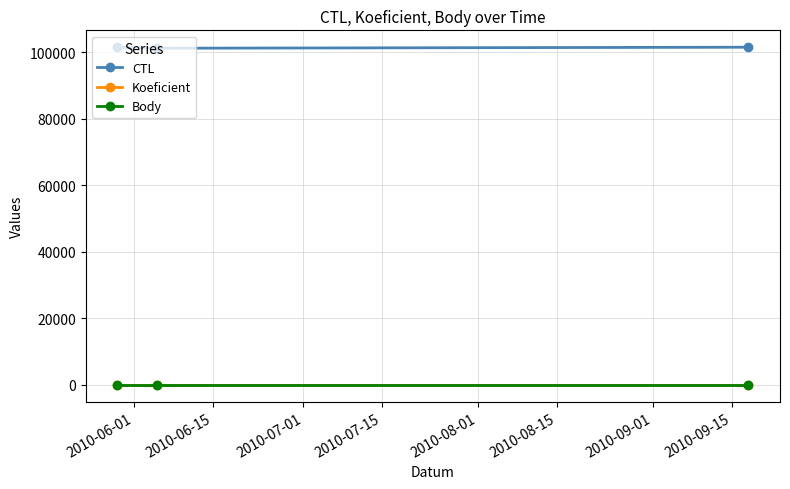

What is the value of the CTL point at the 2nd from the left?

101207